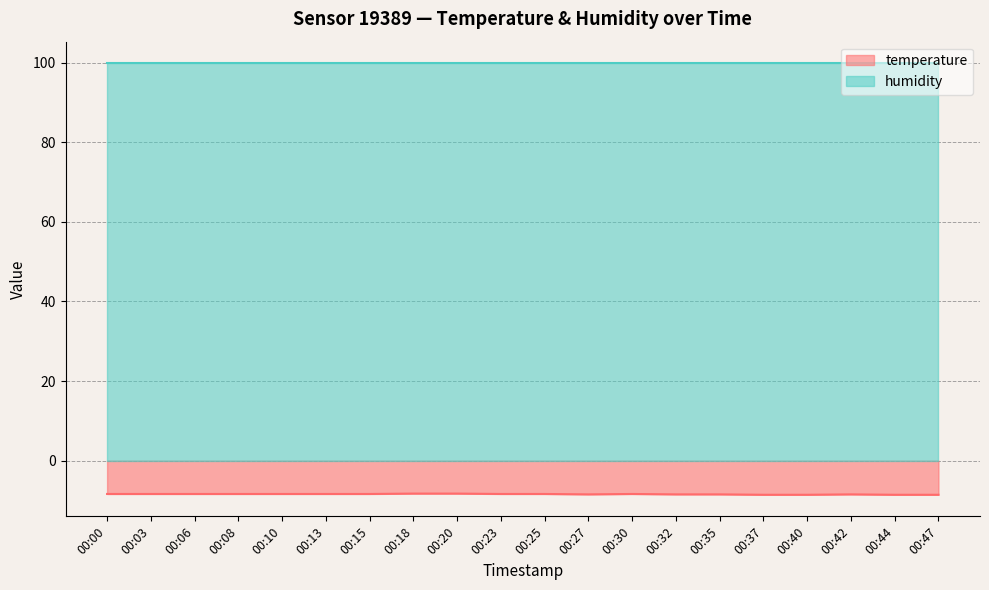

Rank the categories by value from lowest to highest.

00:37, 00:40, 00:44, 00:47, 00:27, 00:32, 00:35, 00:42, 00:00, 00:03, 00:06, 00:08, 00:10, 00:13, 00:15, 00:23, 00:25, 00:30, 00:18, 00:20